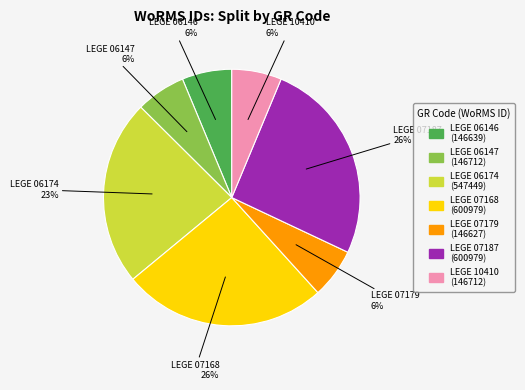

Do LEGE 06174 and LEGE 06146 together represent more than half of the pie?

No